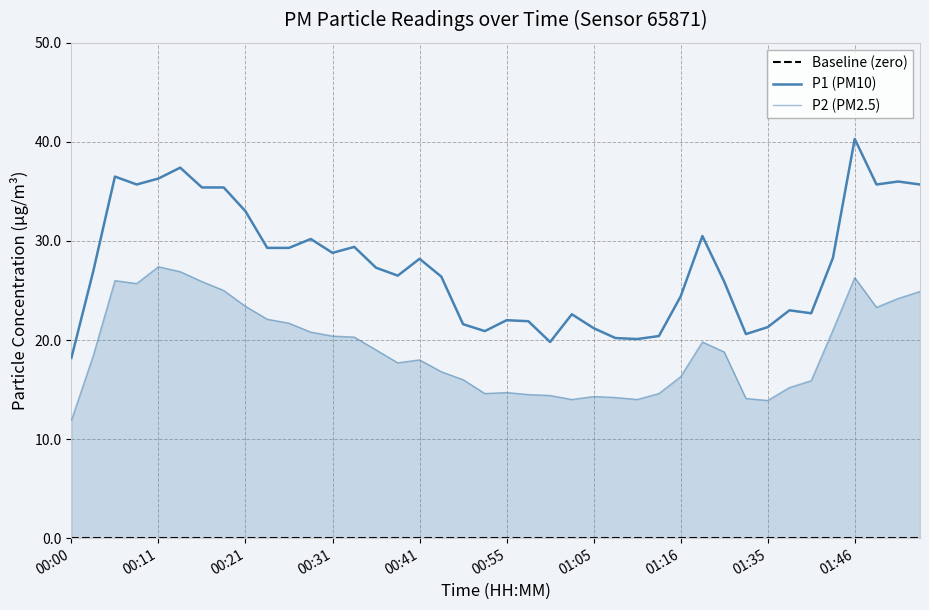

What is the spread (max minus min) of values at 18?

21.6